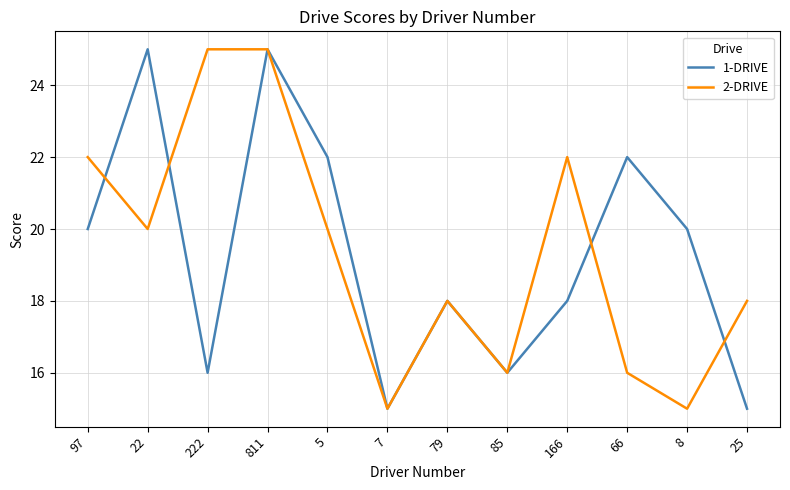

Is the value of 1-DRIVE at 166 greater than the value of 2-DRIVE at 166?

No